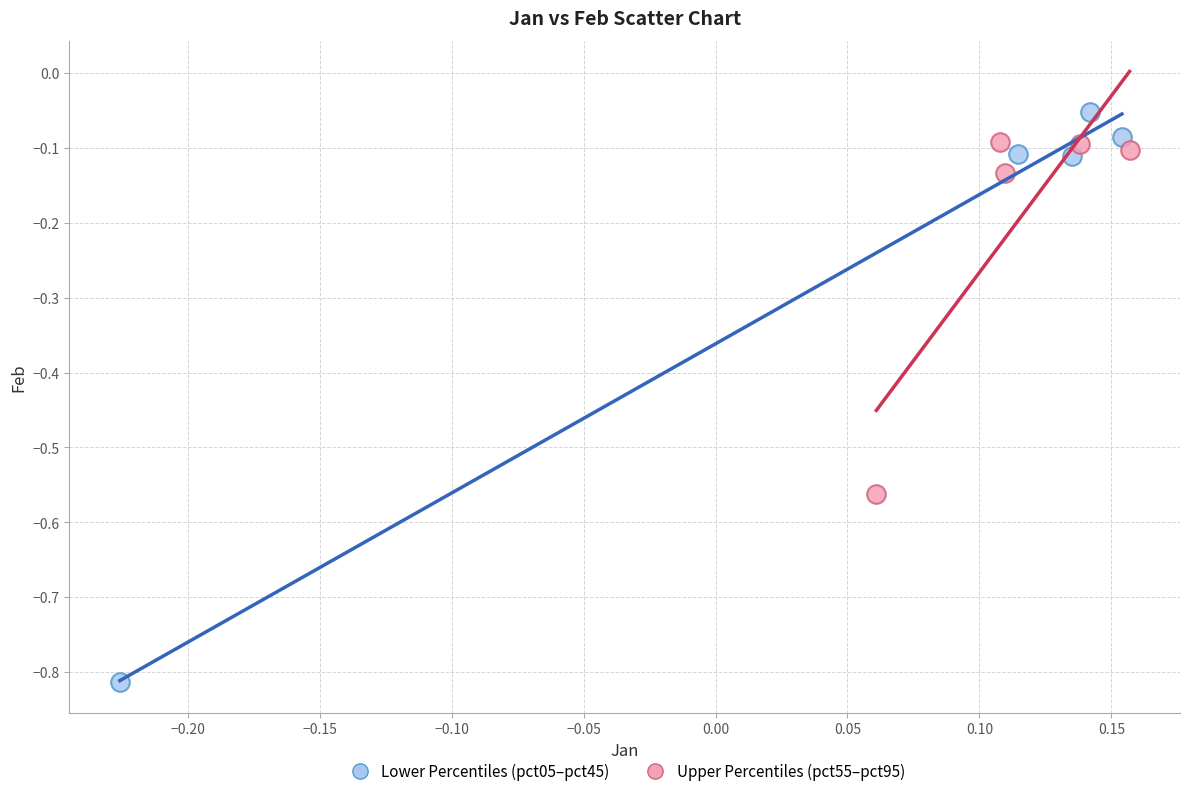

Which series reaches the maximum Y coordinate?

Lower Percentiles (pct05–pct45)